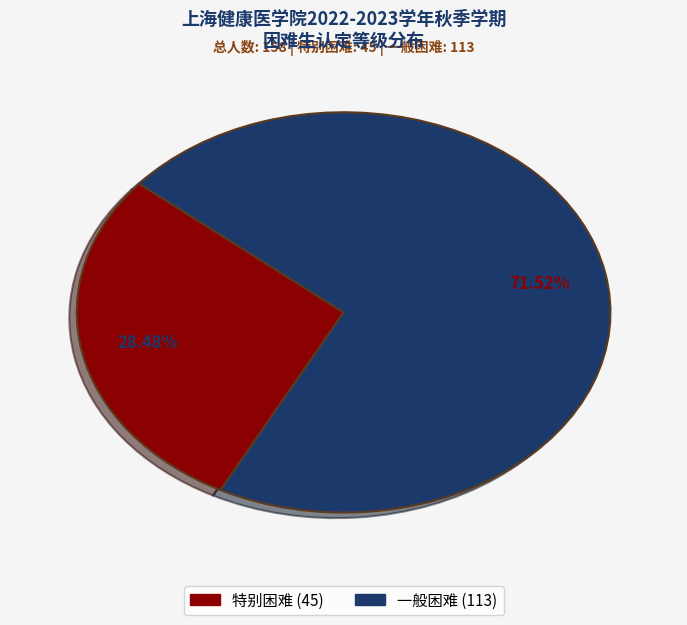

Which category has the smallest portion of the pie?

特别困难